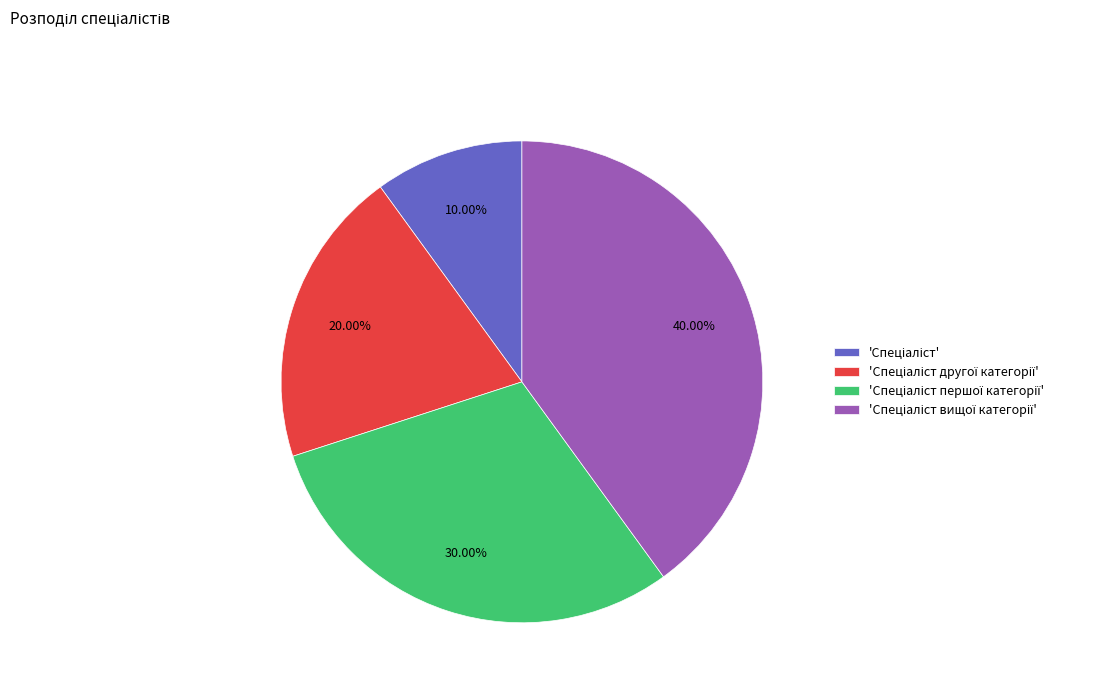

Is there a majority slice in this chart?

No